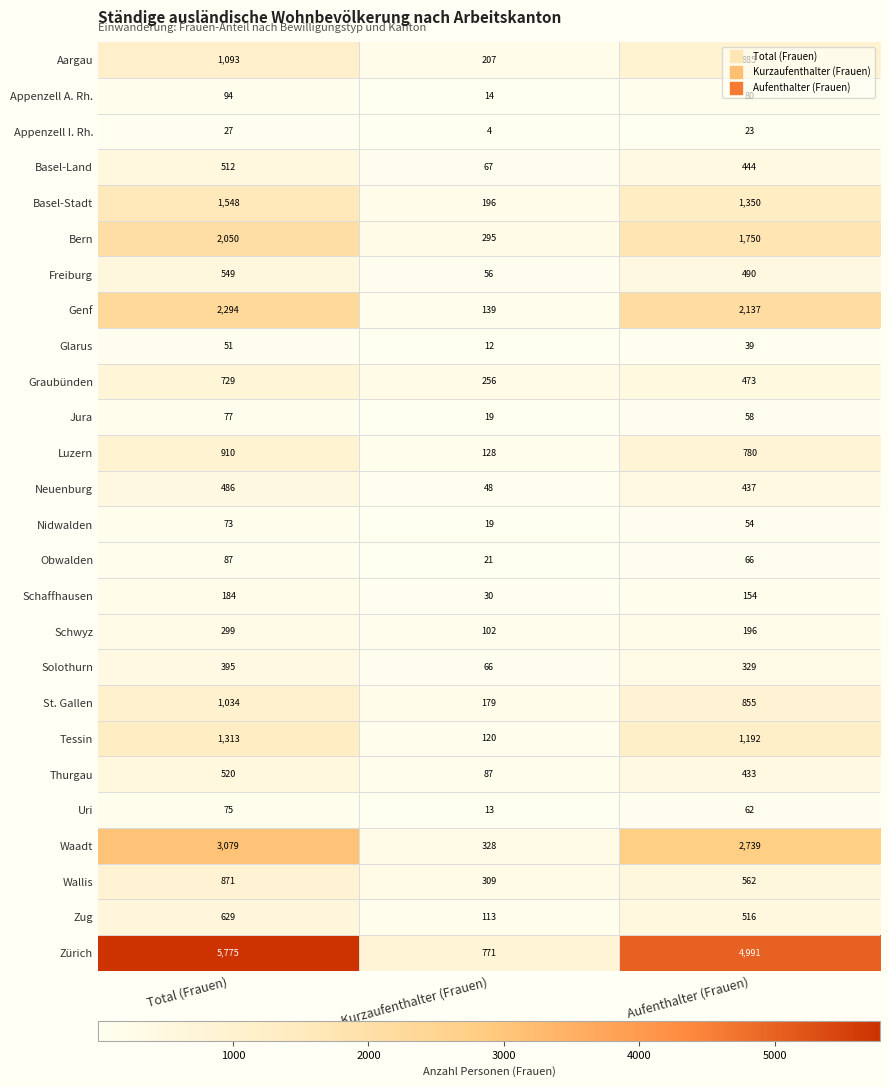

Where does the Neuenburg series first go above 437?

Total (Frauen)